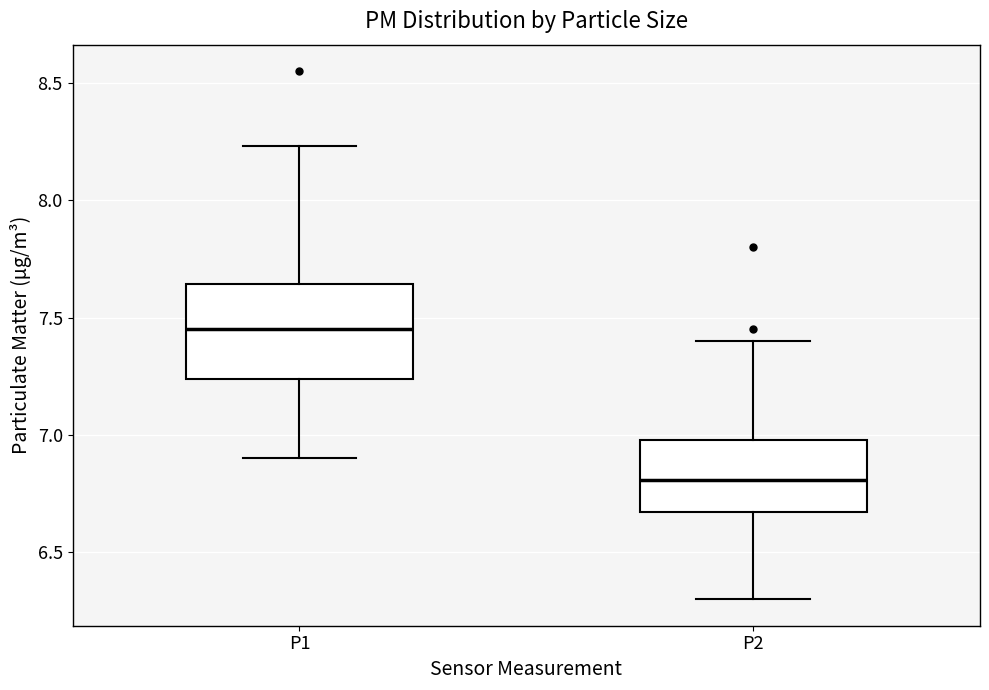

Reading left to right, transcribe this box plot: for each box, give where its median line is, the range the box spans, and where its two whiskers end, as read against the y-axis. The values are not printed on the chart, so give them approximately, as read against the axis.

P1: median 7.45, box 7.25 to 7.65, whiskers 6.90 to 8.25
P2: median 6.80, box 6.65 to 7.00, whiskers 6.30 to 7.40